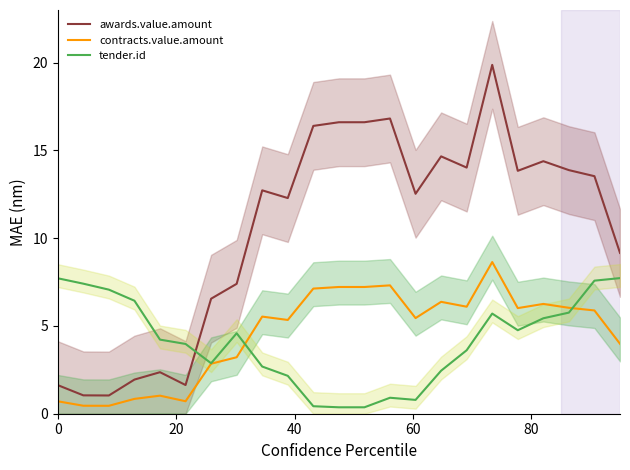

Reading left to right, transcribe all the data shown in this chart.

awards.value.amount: 1.6	1.0	1.0	1.9	2.4	1.6	6.6	7.4	12.7	12.3	16.4	16.6	16.6	16.8	12.5	14.7	14.0	19.9	13.8	14.4	13.9	13.5	9.2
contracts.value.amount: 0.7	0.5	0.5	0.8	1.0	0.7	2.8	3.2	5.5	5.3	7.1	7.2	7.2	7.3	5.4	6.4	6.1	8.6	6.0	6.3	6.0	5.9	4.0
tender.id: 7.7	7.4	7.1	6.4	4.2	4.0	2.9	4.6	2.7	2.2	0.4	0.4	0.4	0.9	0.8	2.5	3.6	5.7	4.8	5.4	5.8	7.6	7.7